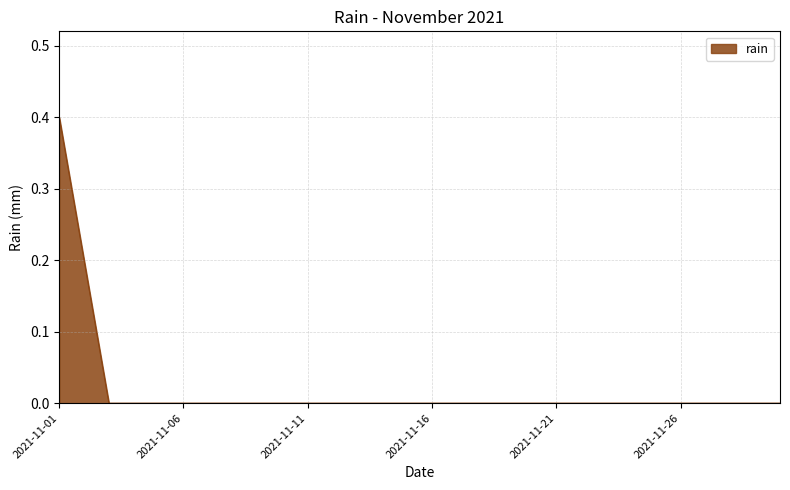

What is the maximum value shown in the chart?

0.4